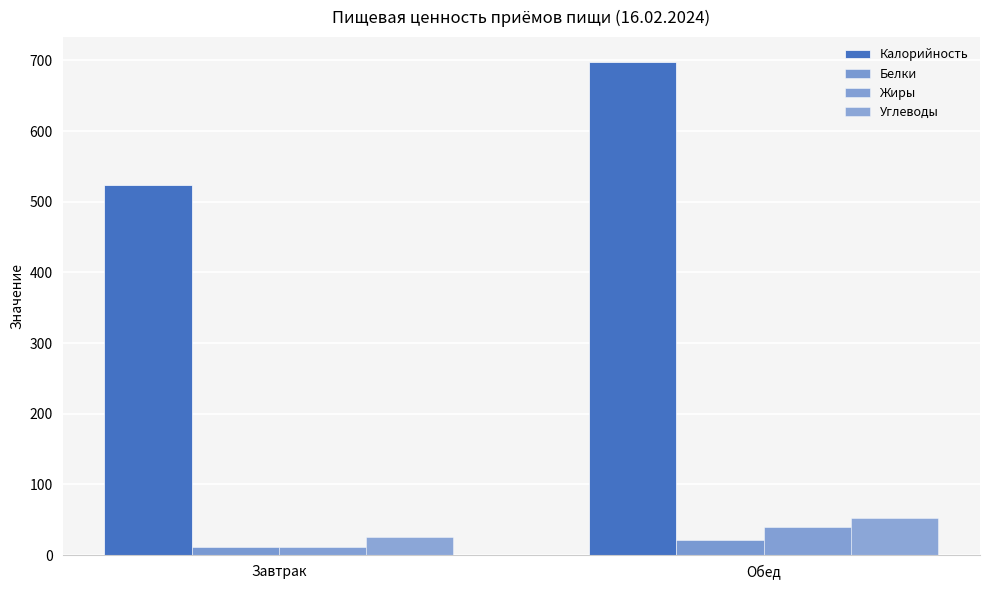

What is the difference between the Калорийность values at Завтрак and Обед?

175